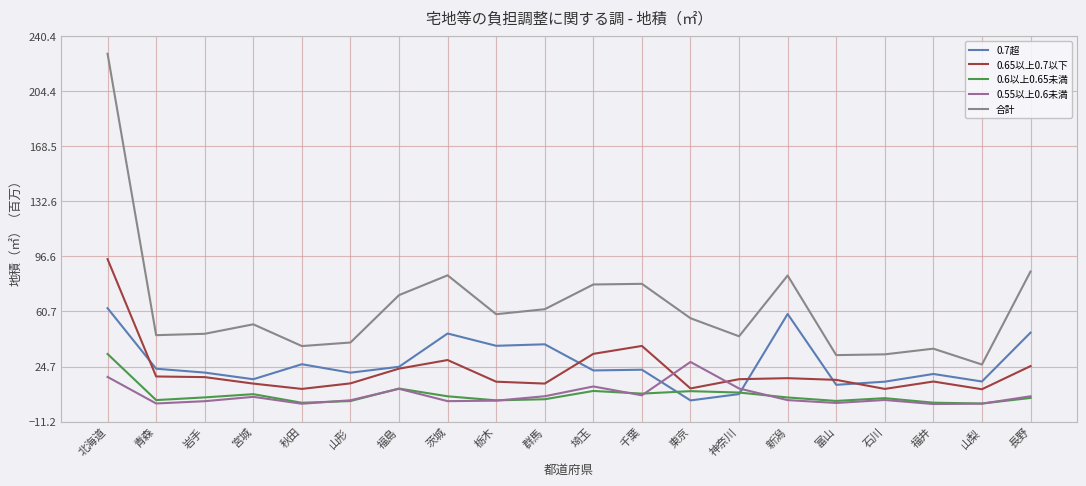

At which category does 合計 reach its first local valley?

青森